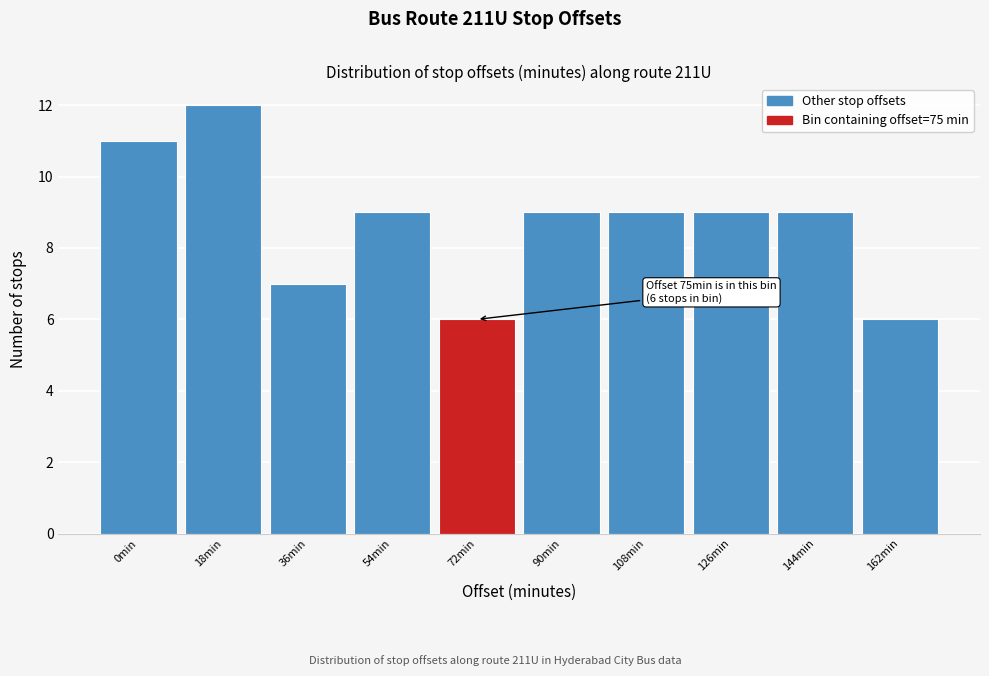

Reading left to right, what are all the values shown in this chart?

0min=11	18min=12	36min=7	54min=9	72min=6	90min=9	108min=9	126min=9	144min=9	162min=6